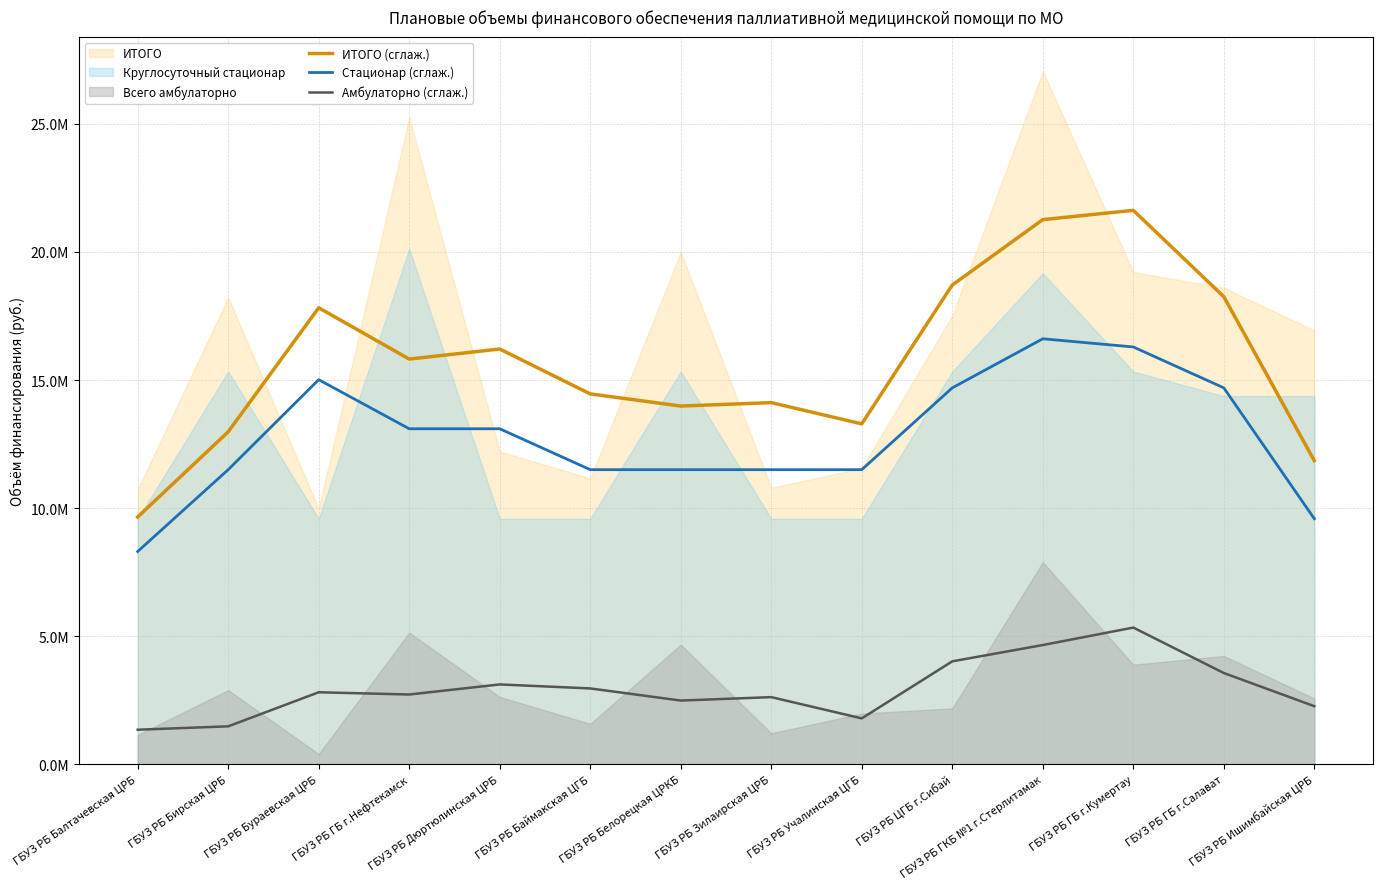

What is the sum of the Амбулаторно (сглаж.) values at ГБУЗ РБ ГБ г.Нефтекамск and ГБУЗ РБ Зилаирская ЦРБ?

5339287.7